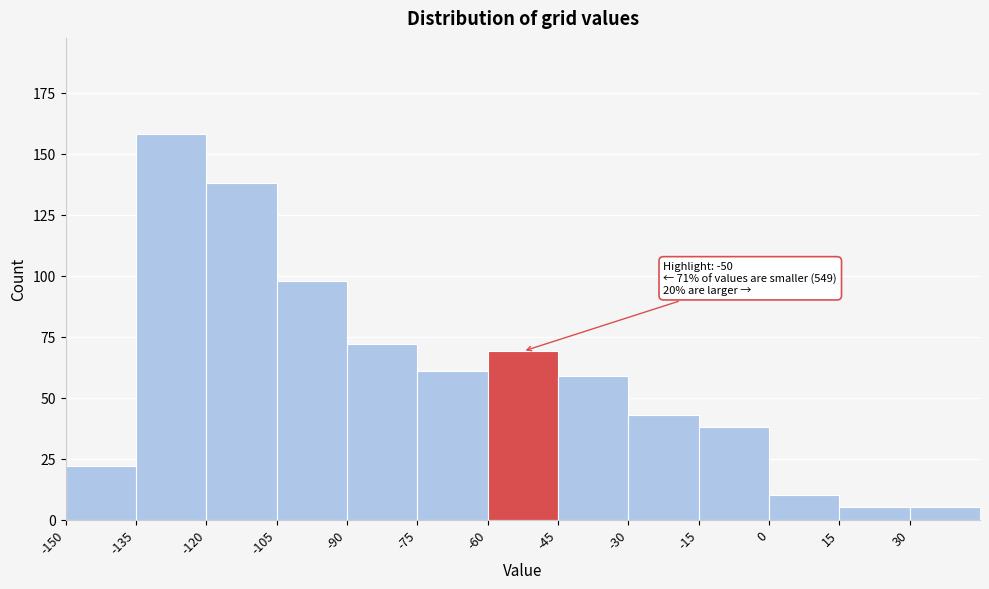

Which range on the x-axis has the tallest bar?

-135 to -120